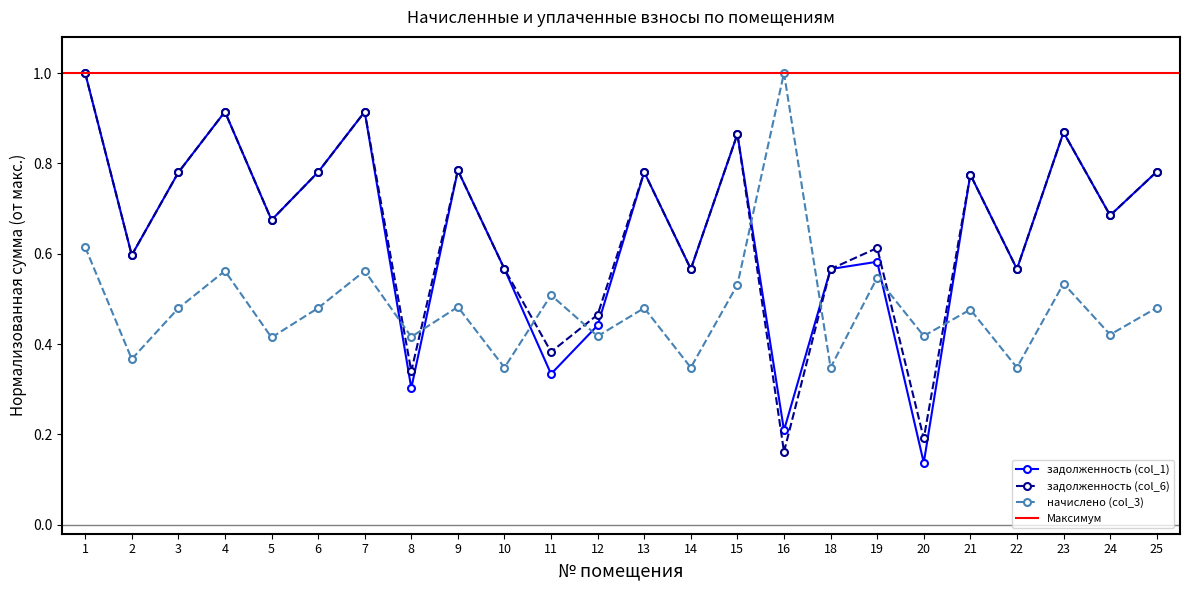

What is the spread (max minus min) of values at 11?

0.2